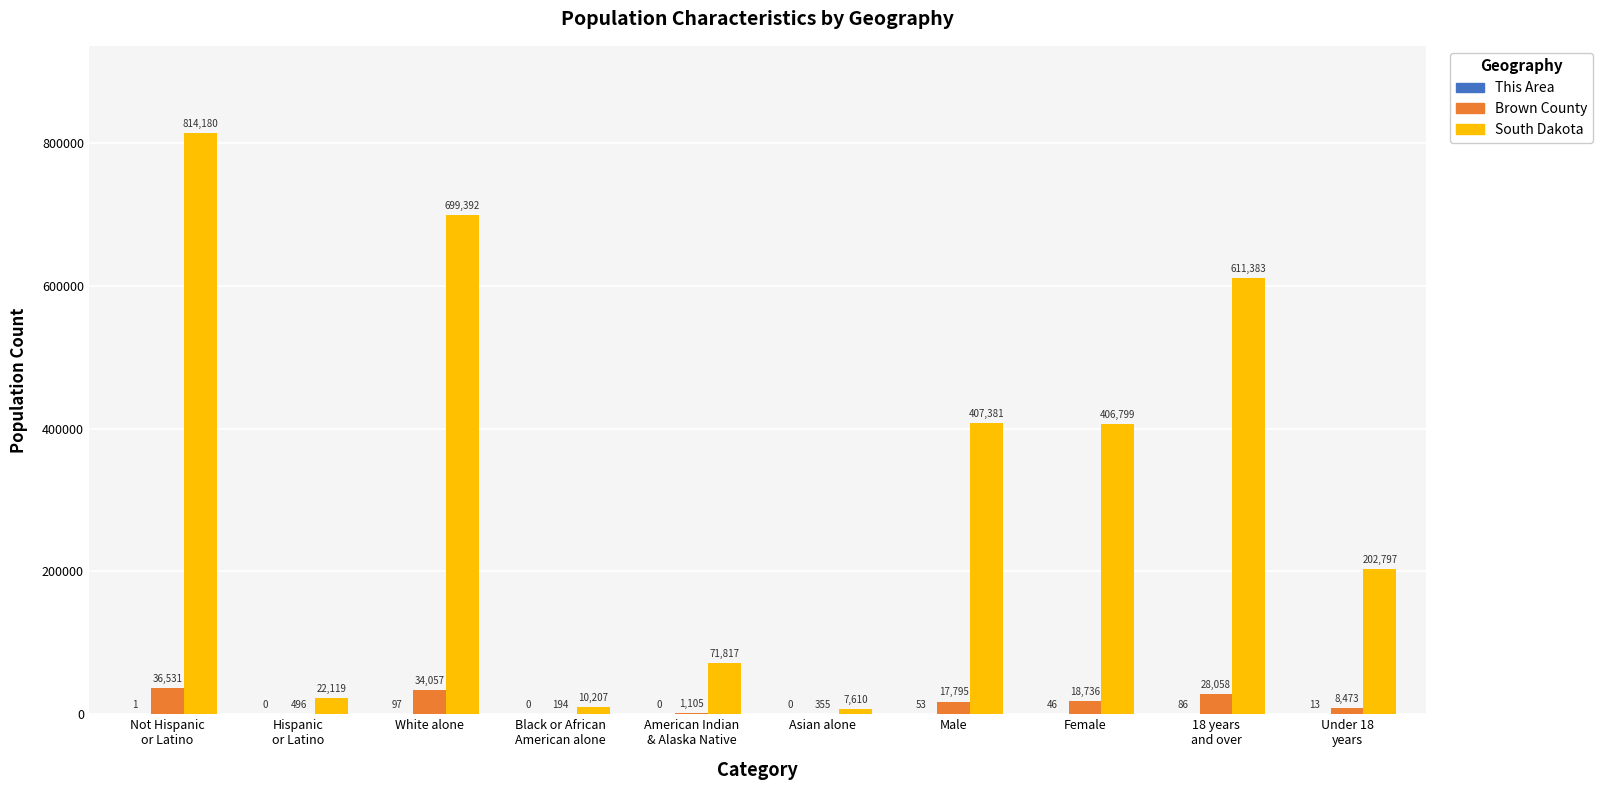

What is the sum of all Brown County values?

145800